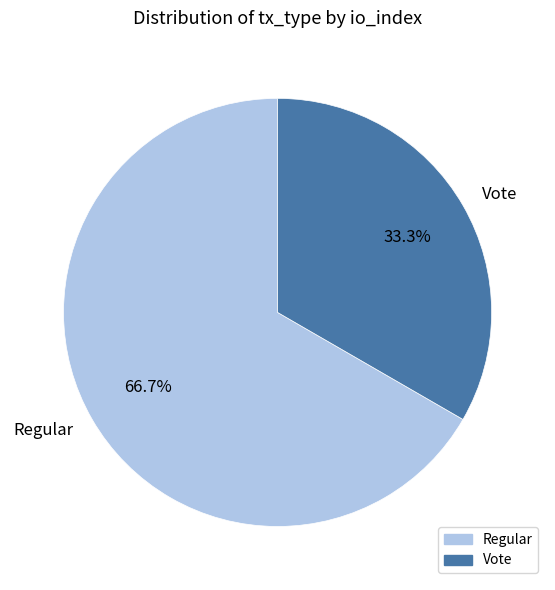

True or false: Vote accounts for 28% of the total.

False